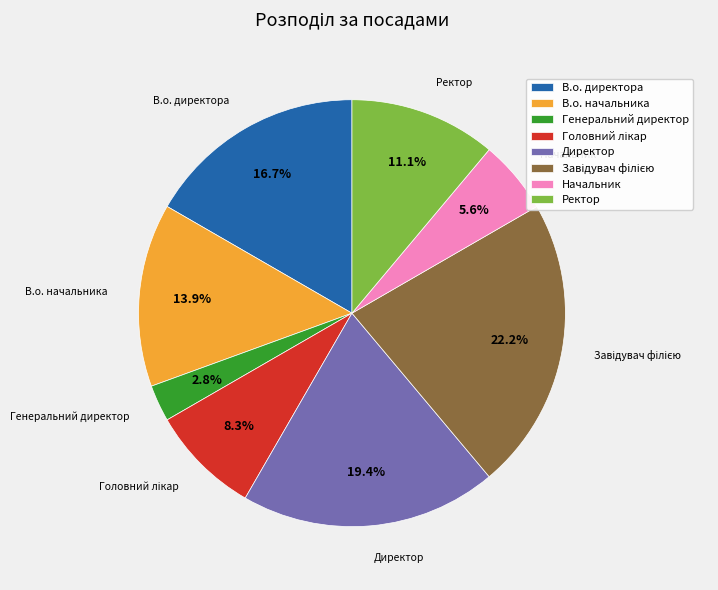

To the nearest percent, what percentage of the pie is Ректор?

11%